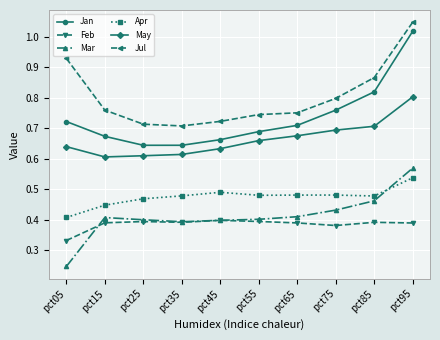

True or false: Mar has more than 0 points higher than both neighbors.

True